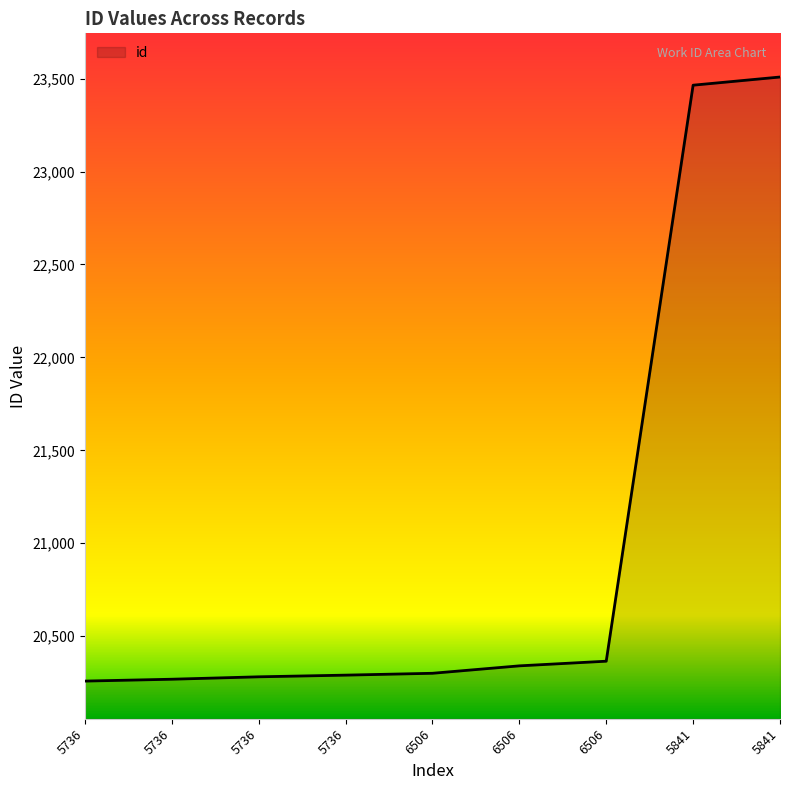

Reading right to left, transcribe all the data shown in this chart.

23509	23465	20365	20340	20300	20290	20281	20268	20258